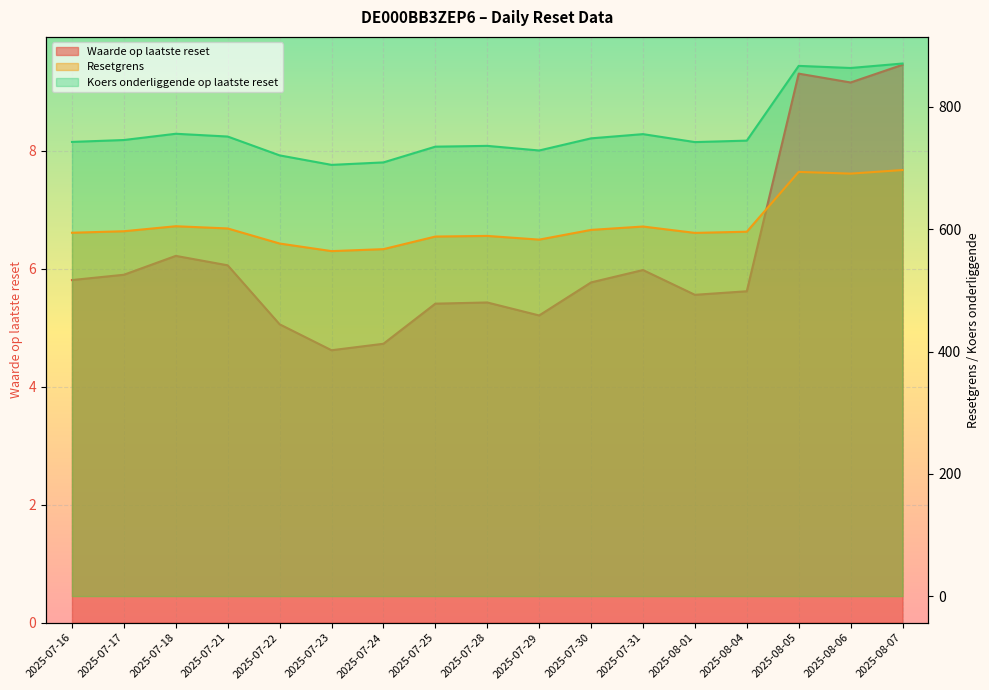

What position from the right is 2025-08-05?

3